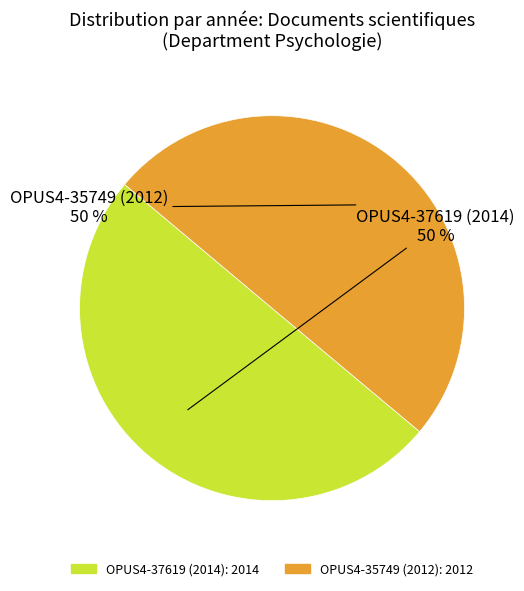

To the nearest percent, what is the combined percentage of OPUS4-37619 (2014) and OPUS4-35749 (2012)?

100%